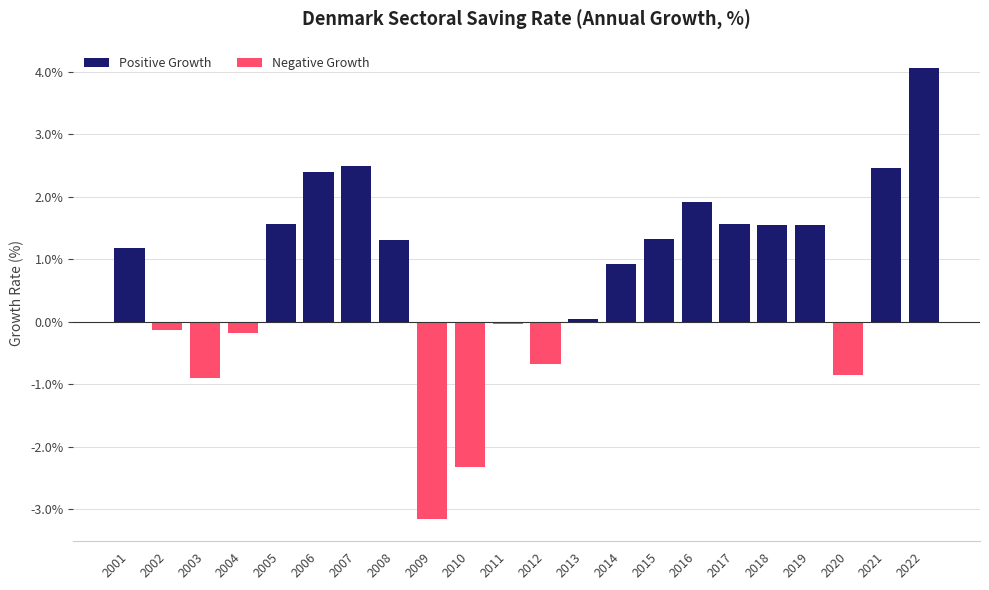

What is the difference between the maximum and minimum values in the Negative Growth series?

3.2